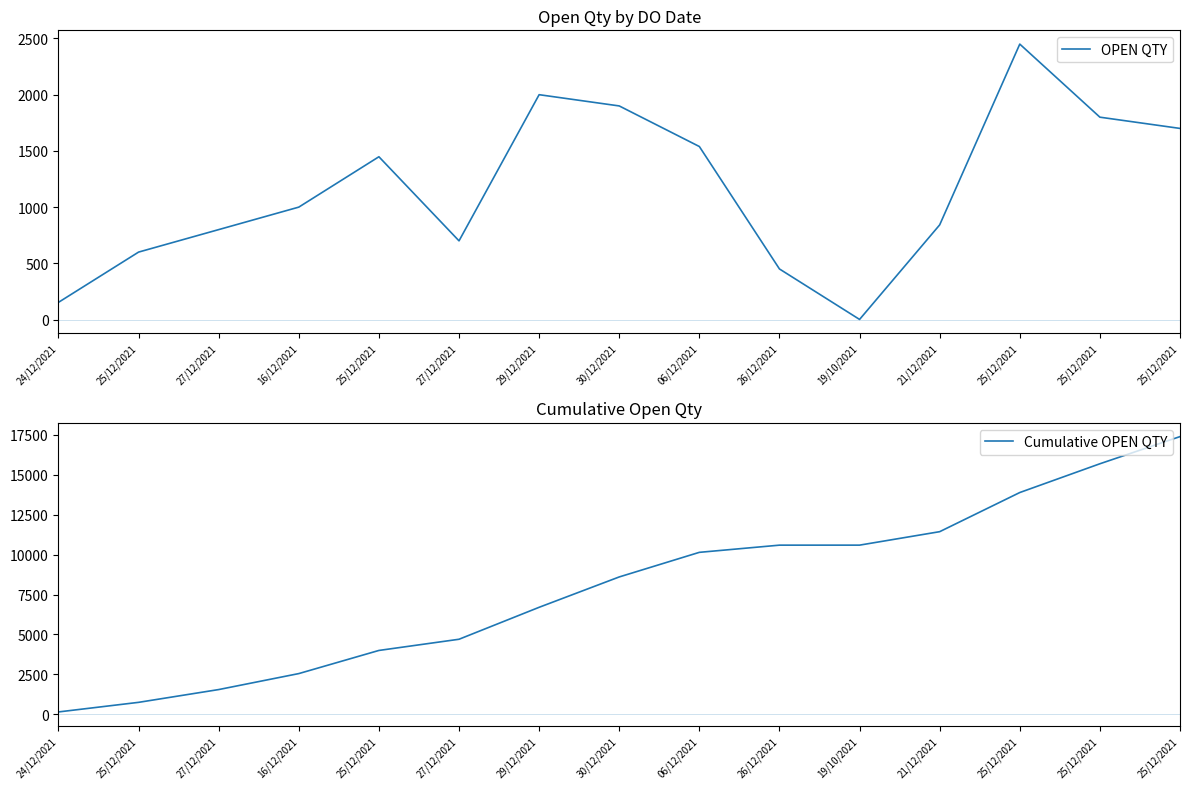

What is the highest value of the Cumulative OPEN QTY series?

17383